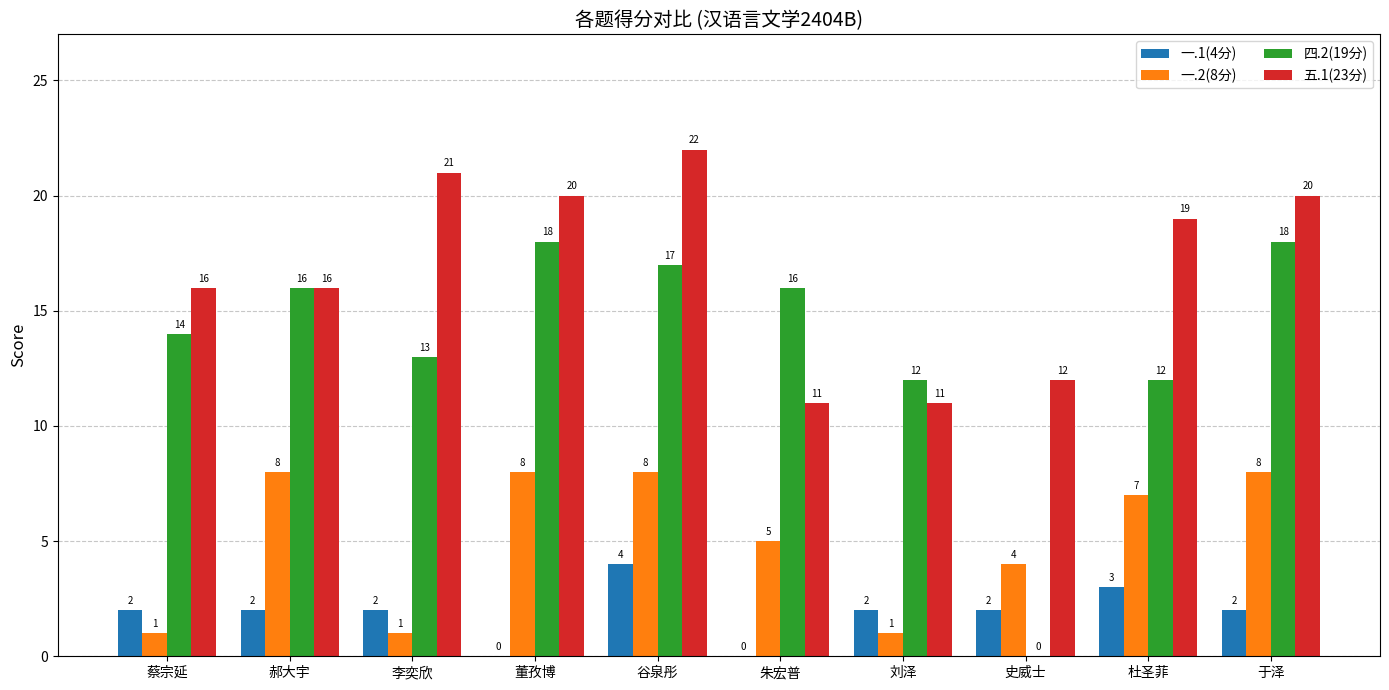

Which series has the largest range (max minus min)?

四.2(19分)